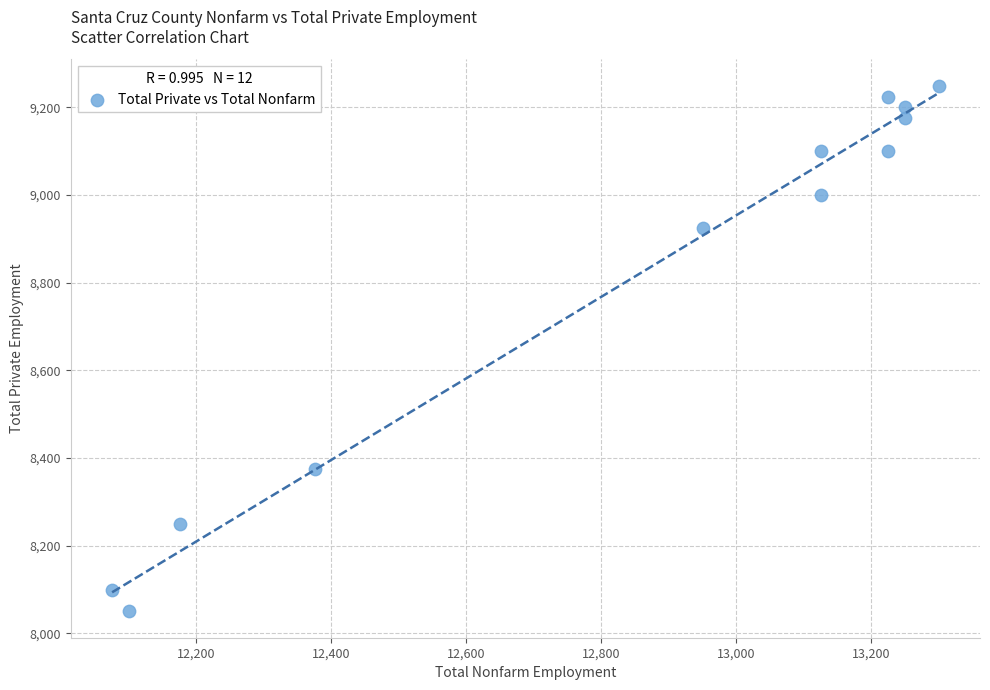

What is the range of Y values (max minus min)?

1200